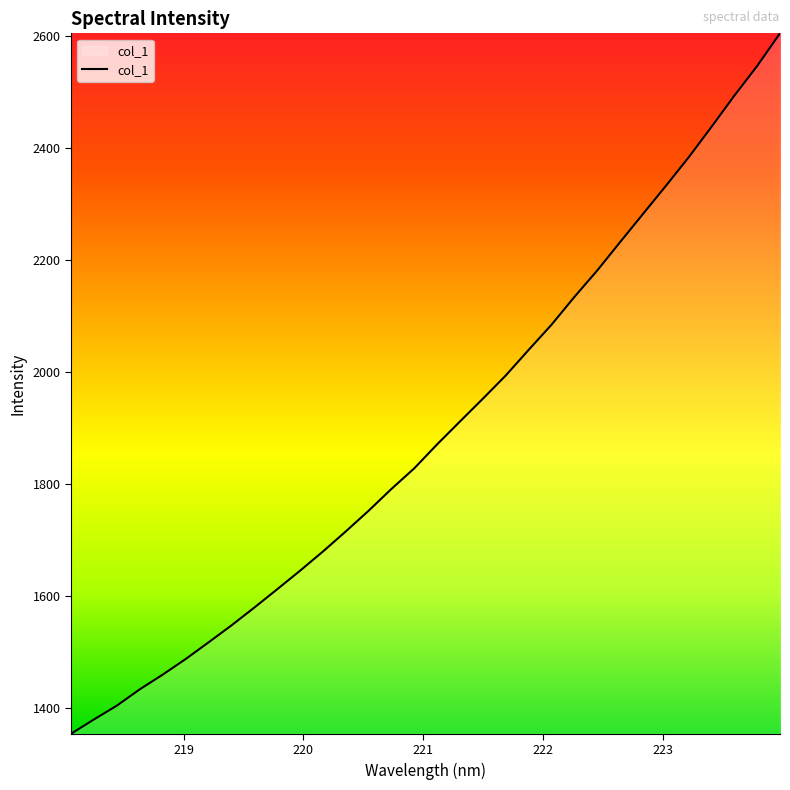

What is the greatest value displayed?

2605.6